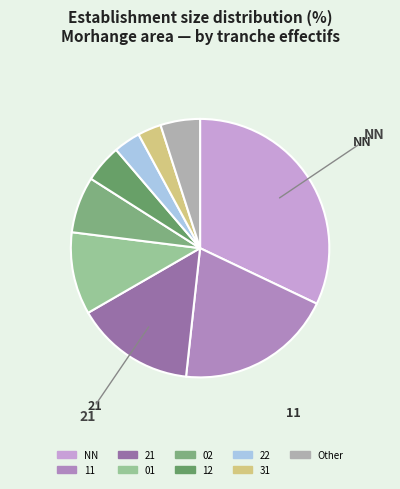

Does any single category account for the majority?

No